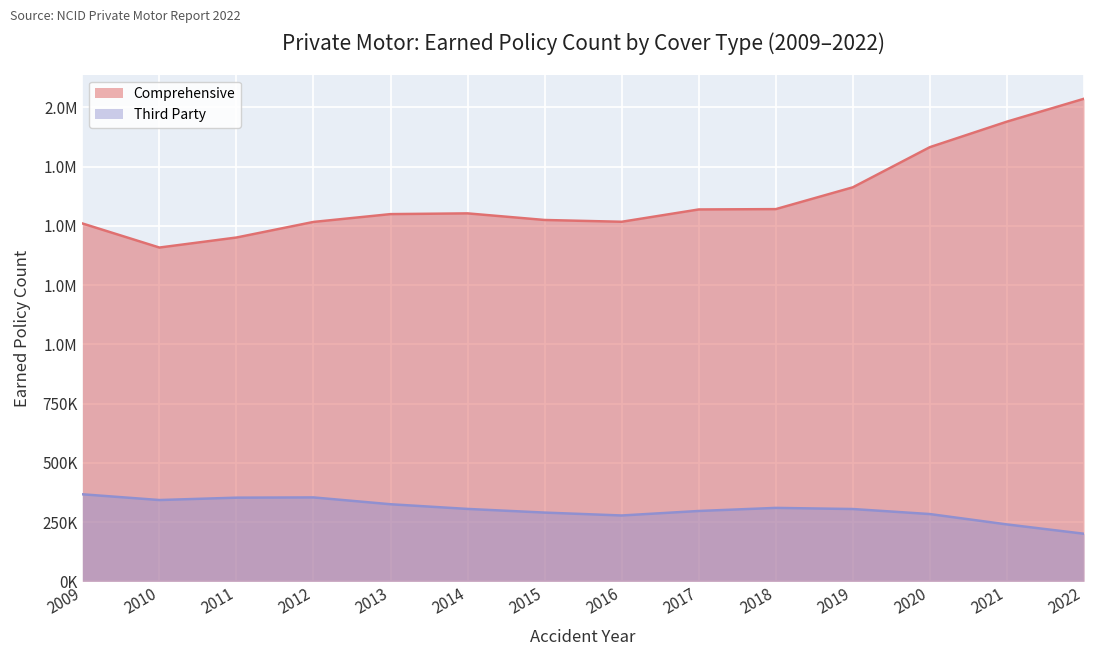

What is the average value of the Third Party series?

303666.2